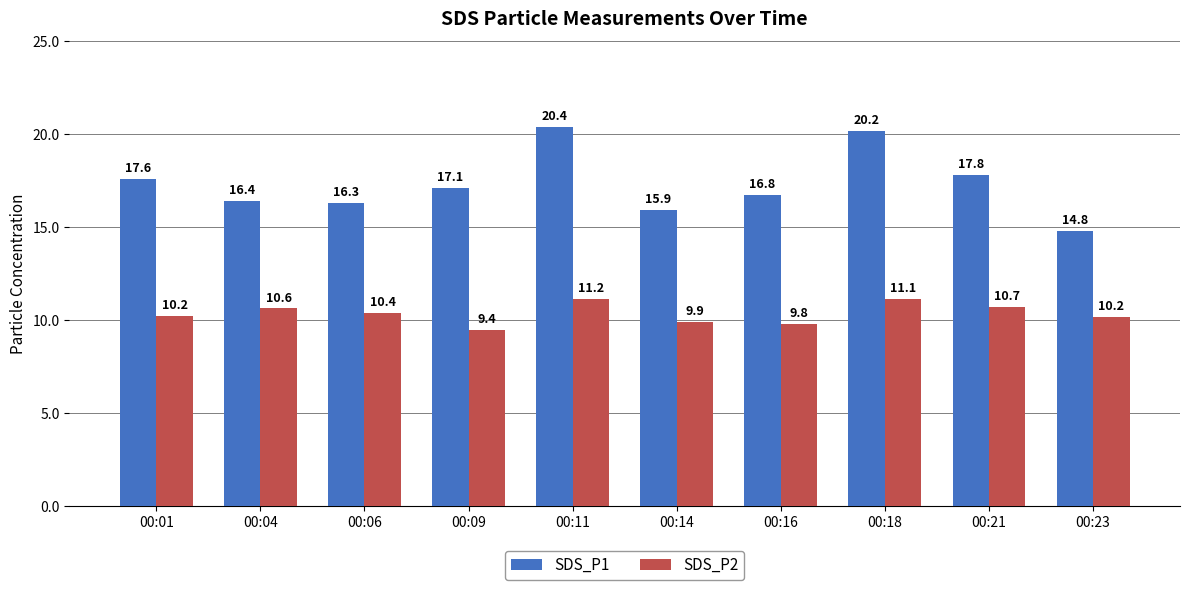

Read the SDS_P1 value at 00:18.

20.2